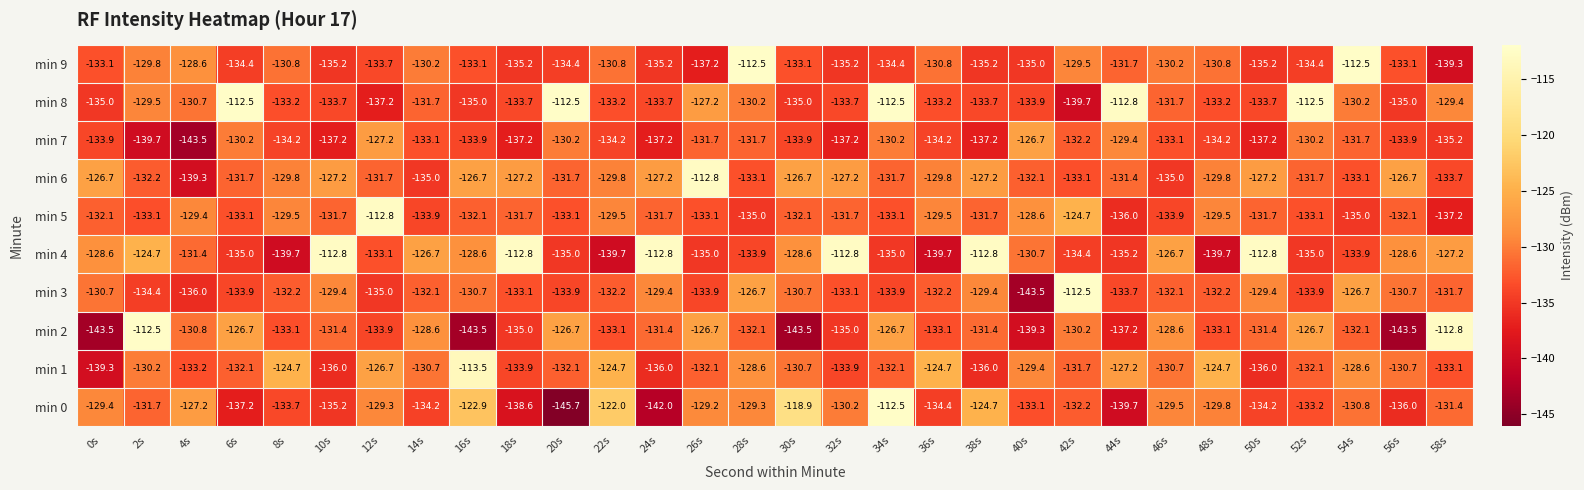

Rank the series at 58s from highest to lowest value.

min 2, min 4, min 8, min 0, min 3, min 1, min 6, min 7, min 5, min 9